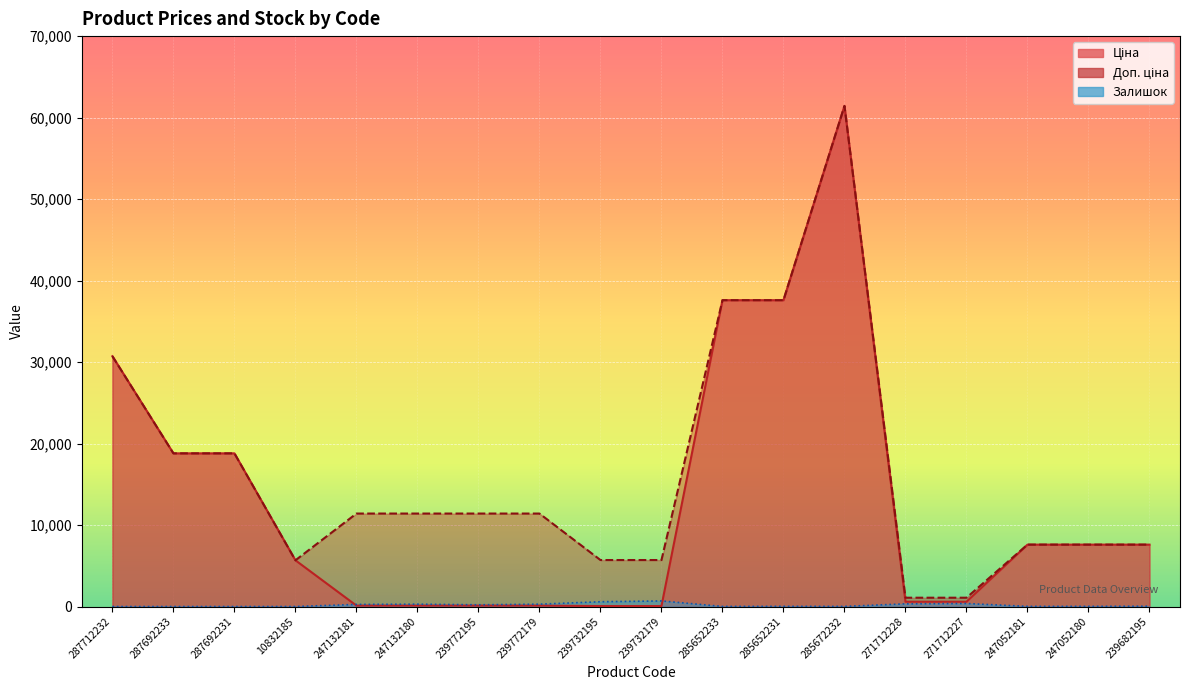

The Залишок series shows 75.2 at 271712228. True or false?

False